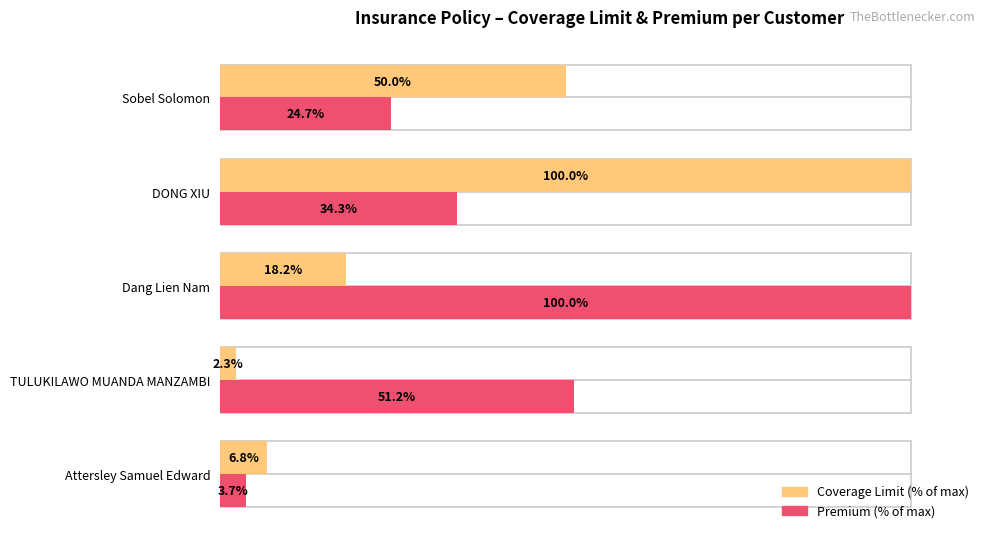

How many values in the Coverage Limit (% of max) series are below 18?

2